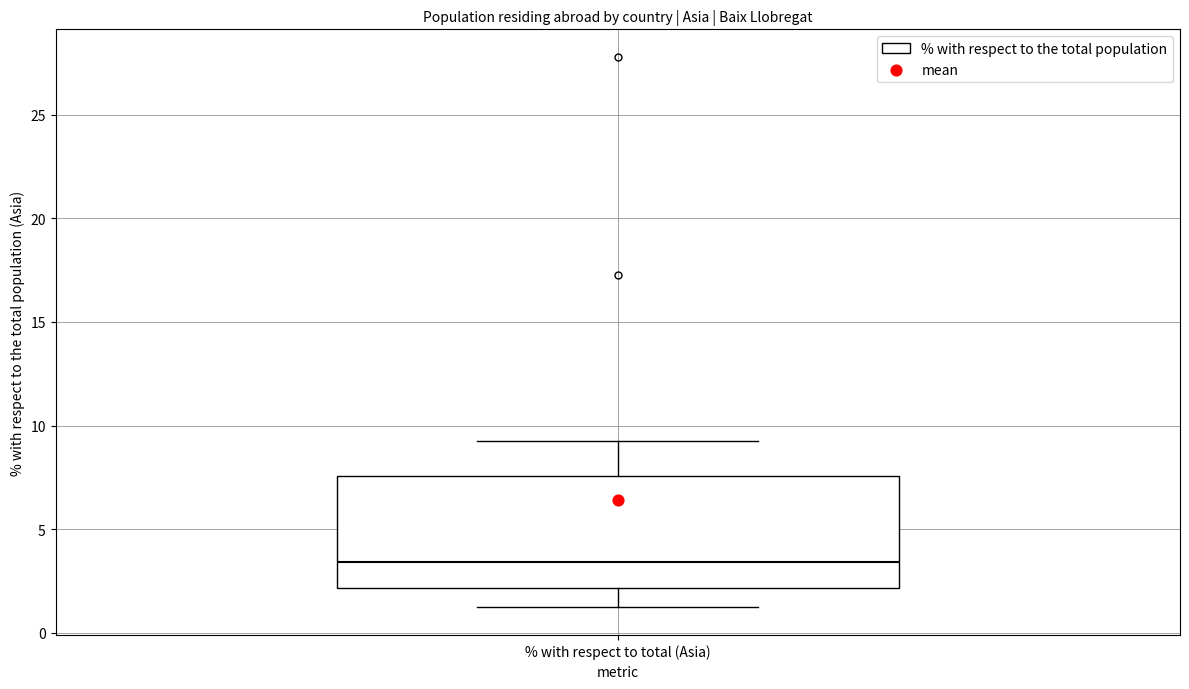

Read this box plot against the y-axis: the position of the median line, the range covered by the box, and the ends of both whiskers. The values are not printed on the chart, so give them approximately, as read against the axis.

median 3.5, box 2.0 to 7.5, whiskers 1.0 to 9.5